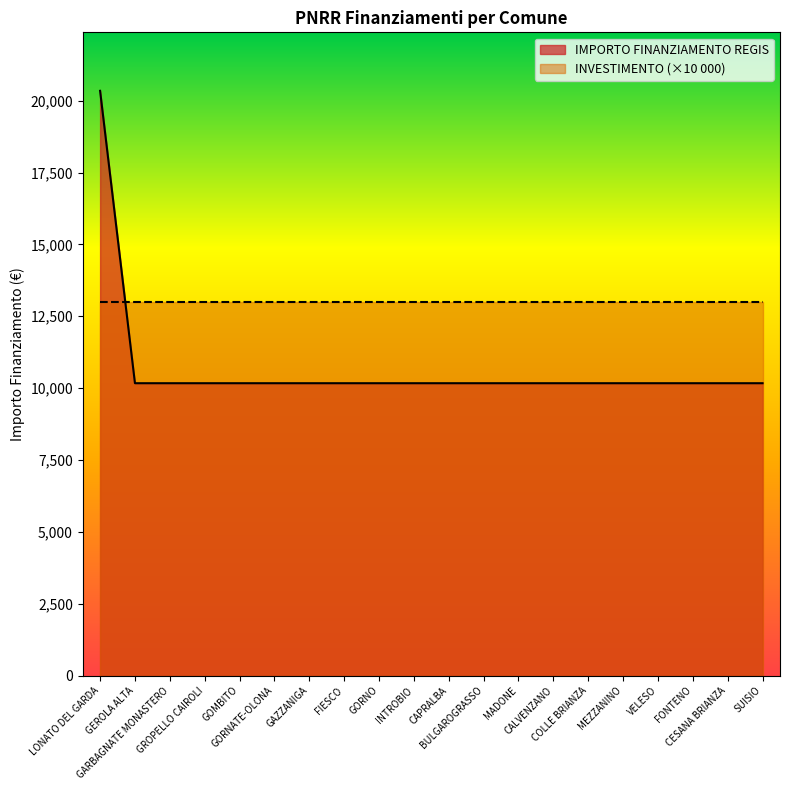

Where is the data nearest to the value 15258?

LONATO DEL GARDA